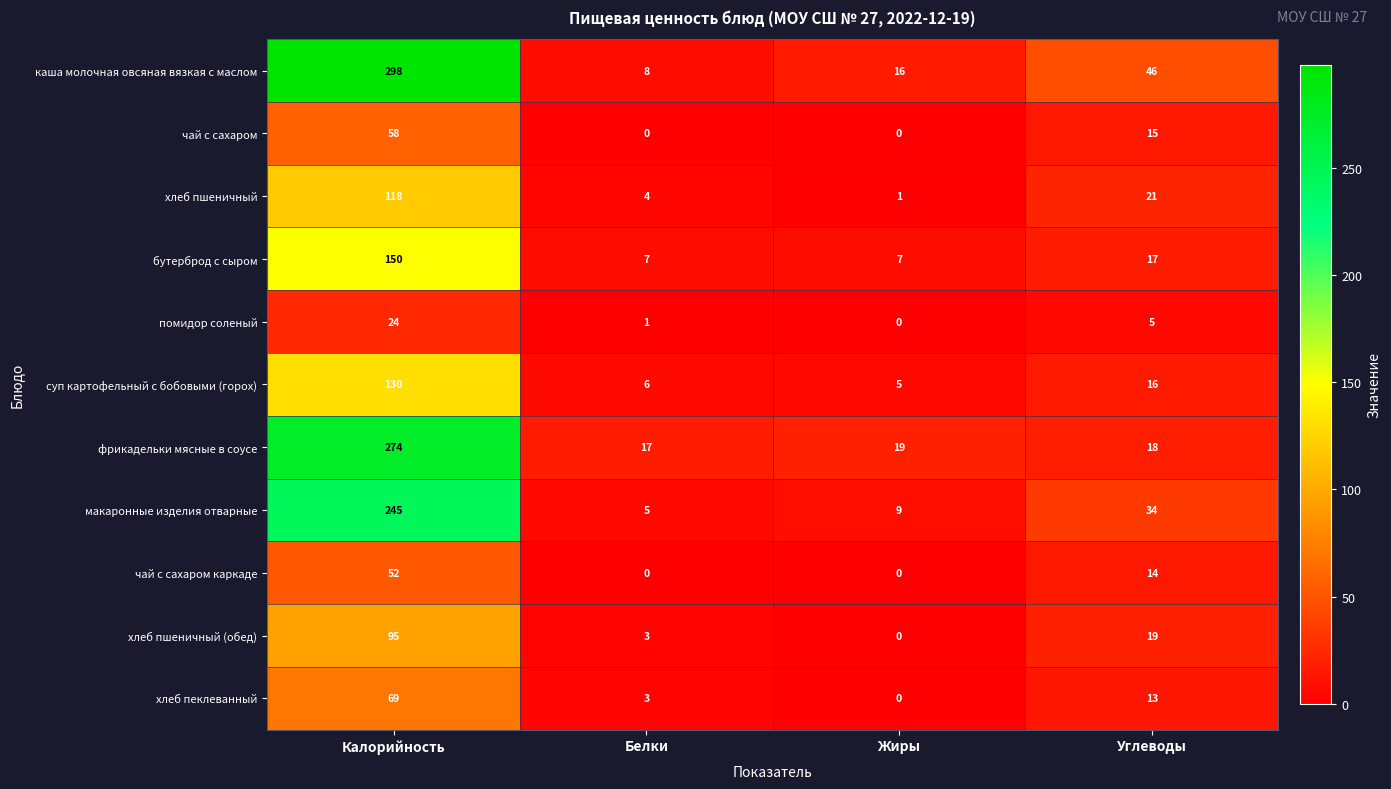

Which series has the largest total across all categories?

каша молочная овсяная вязкая с маслом